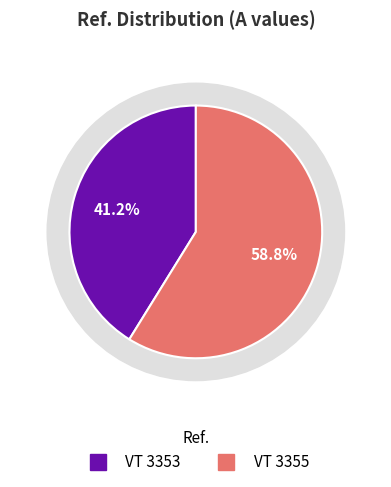

Is it true that VT 3355 is 47% of the pie?

False